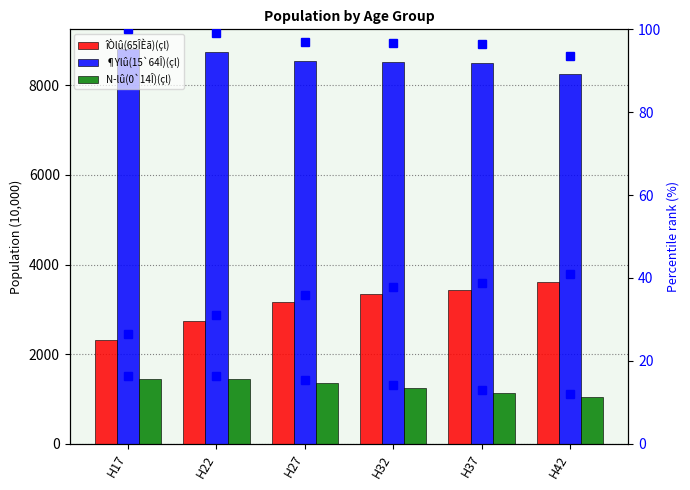

Reading right to left, list all the values displayed in this chart.

îÒlû(65ÎÈã)(çl): 3608.0	3426.0	3341.0	3158.0	2729.0	2325.0
¶Ylû(15`64Î)(çl): 8243.0	8489.0	8515.0	8538.0	8737.0	8809.0
N­lû(0`14Î)(çl): 1054.0	1132.0	1248.0	1363.0	1441.0	1443.0
îÒlû(65ÎÈã)(çl) percentile: 41.0	38.9	37.9	35.8	31.0	26.4
¶Ylû(15`64Î)(çl) percentile: 93.6	96.4	96.7	96.9	99.2	100.0
N­lû(0`14Î)(çl) percentile: 12.0	12.9	14.2	15.5	16.4	16.4